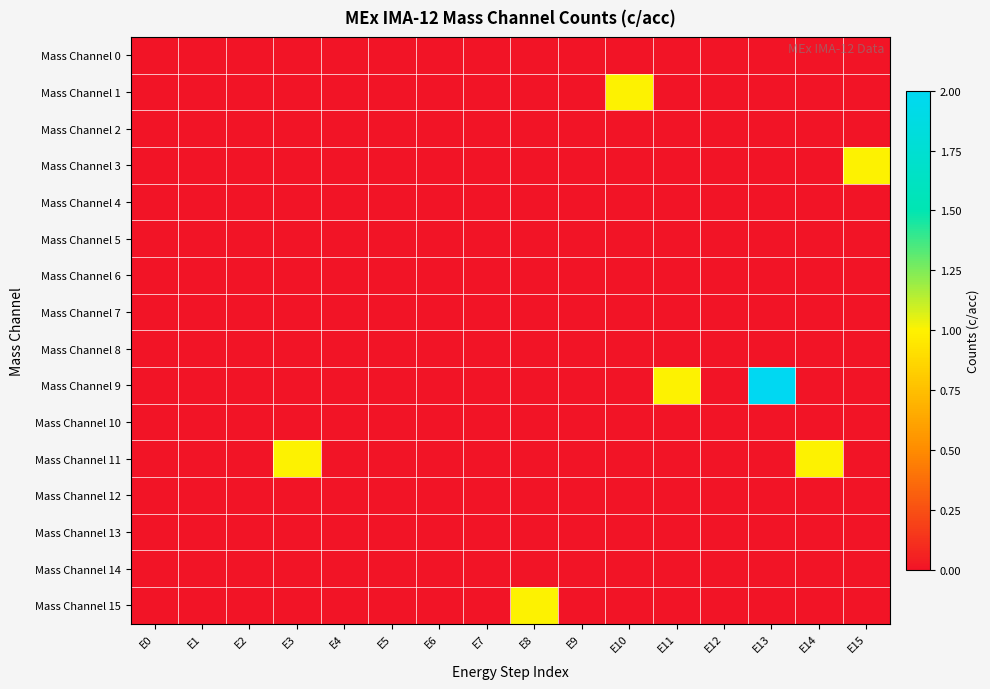

Which series changed the most between E4 and E10?

Mass Channel 1